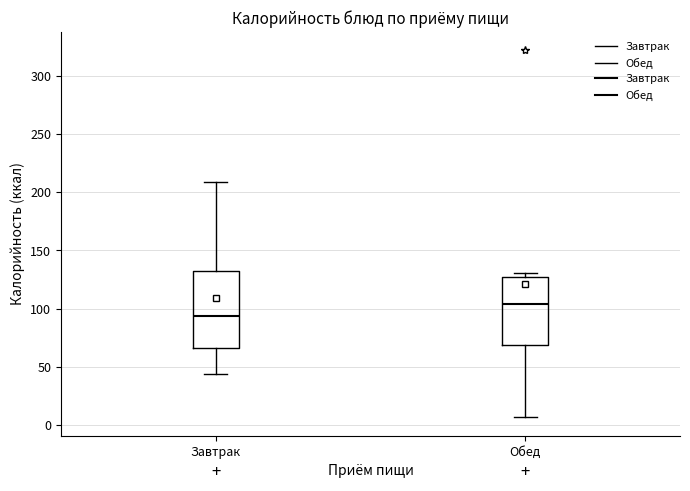

Reading left to right, read every box against the y-axis: the position of its median line, the range the box covers, and the ends of its whiskers. The values are not printed on the chart, so give them approximately, as read against the axis.

Завтрак: median 95, box 65 to 130, whiskers 45 to 210
Обед: median 105, box 70 to 125, whiskers 5 to 130